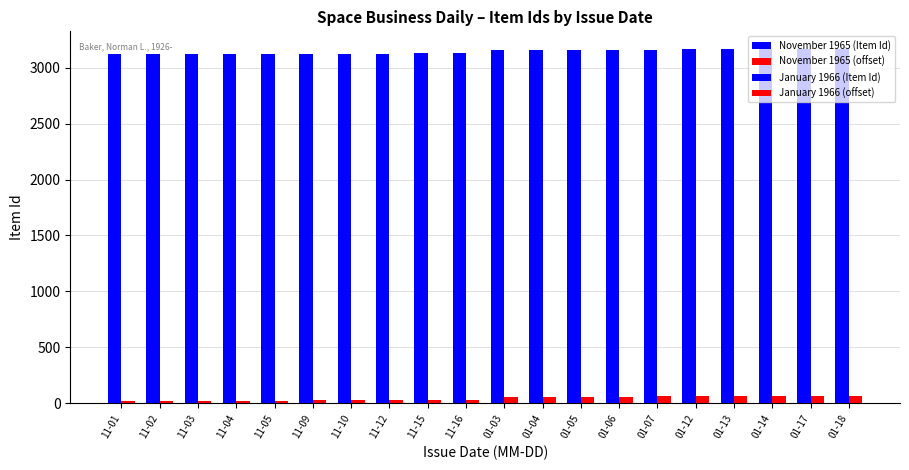

What is the value of the November 1965 (Item Id) bar at the 10th from the left?

3129